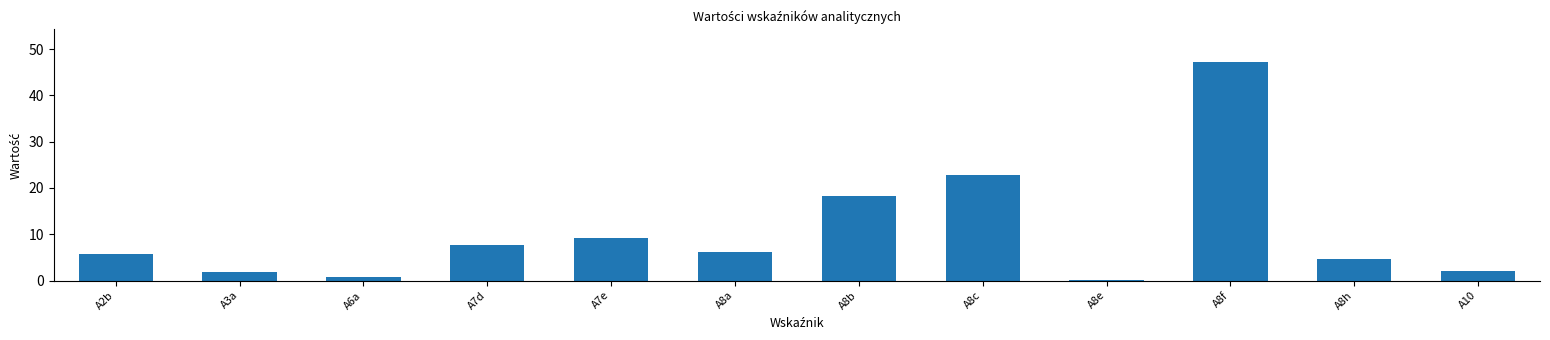

Between A8f and A8a, which is larger?

A8f